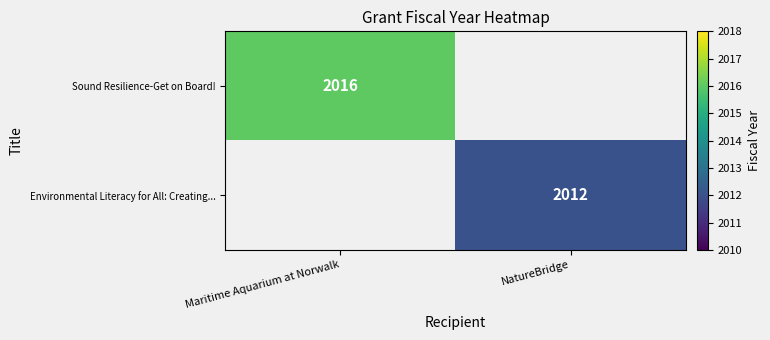

True or false: Environmental Literacy for All: Creating... has a value of 2858 at NatureBridge.

False